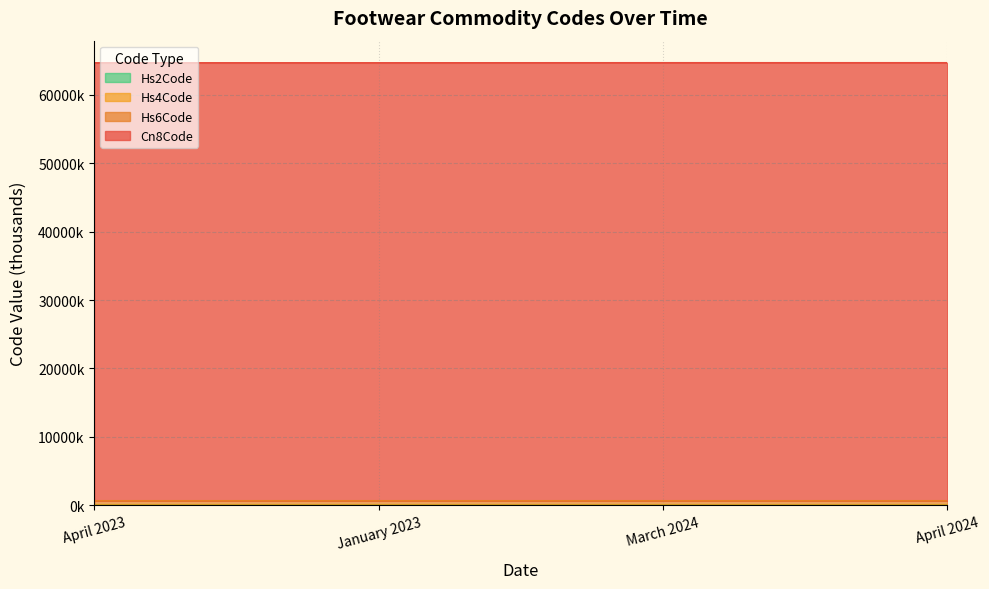

What is the sum of all Hs4Code values?

25.9